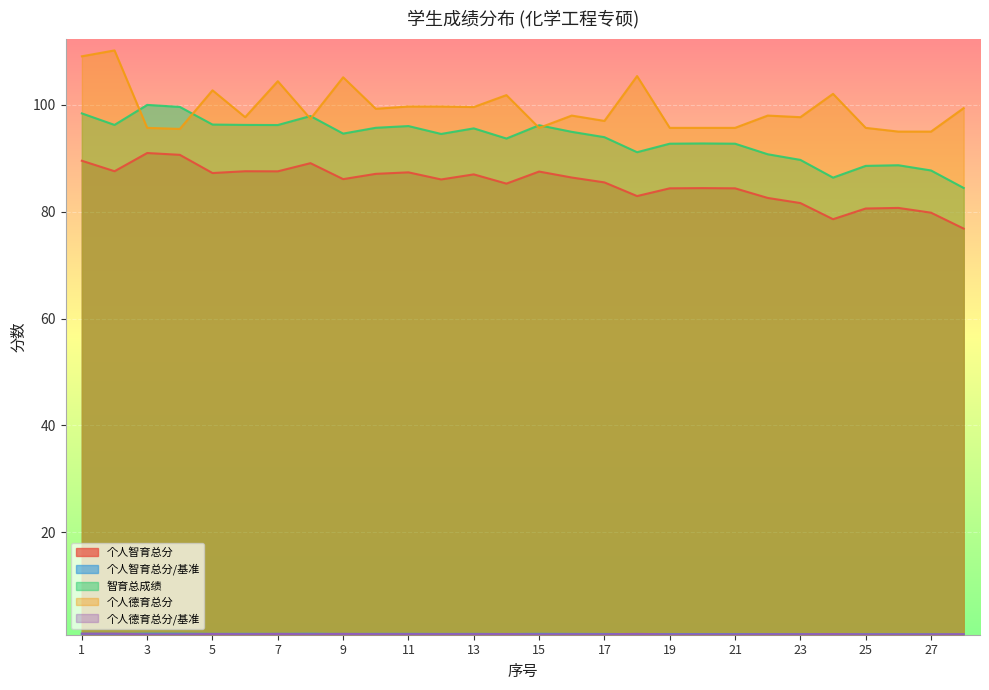

What is the difference between the maximum and minimum values in the 个人德育总分/基准 series?

0.1